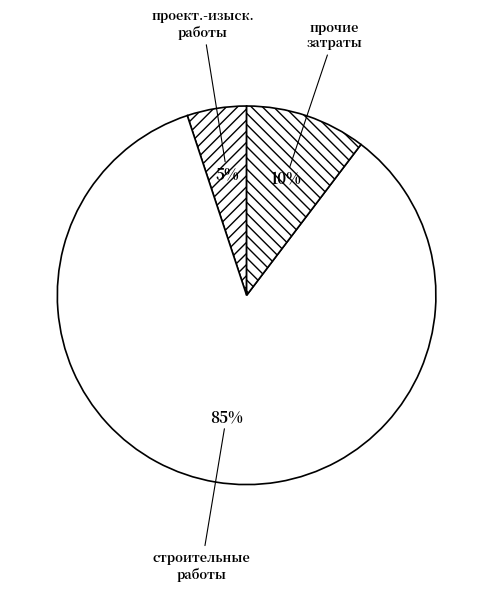

Combined, do проект.-изыск. работы and строительные работы account for over 50%?

Yes